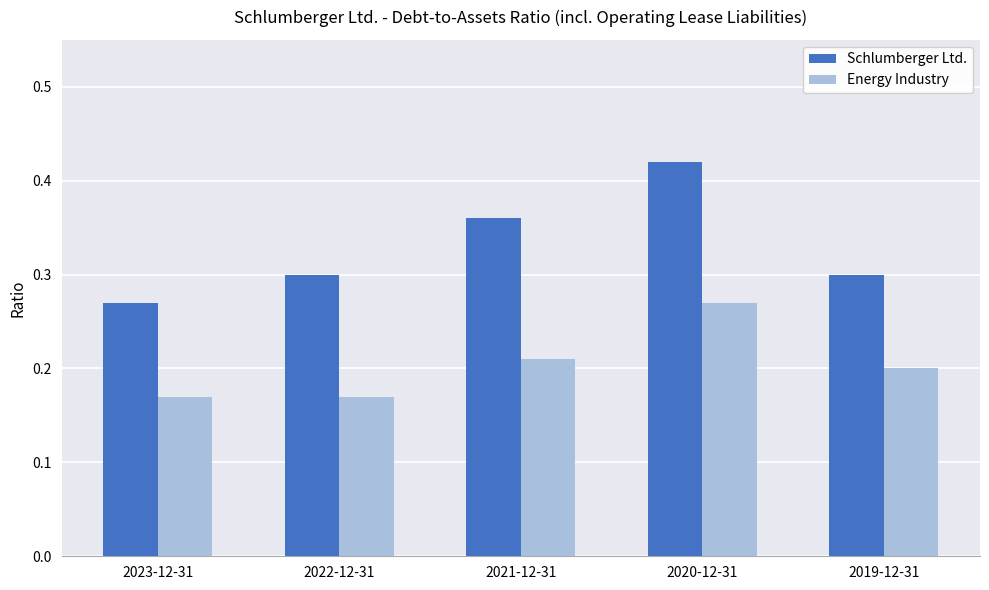

Is it true that Schlumberger Ltd. equals 0.3 at 2019-12-31?

True